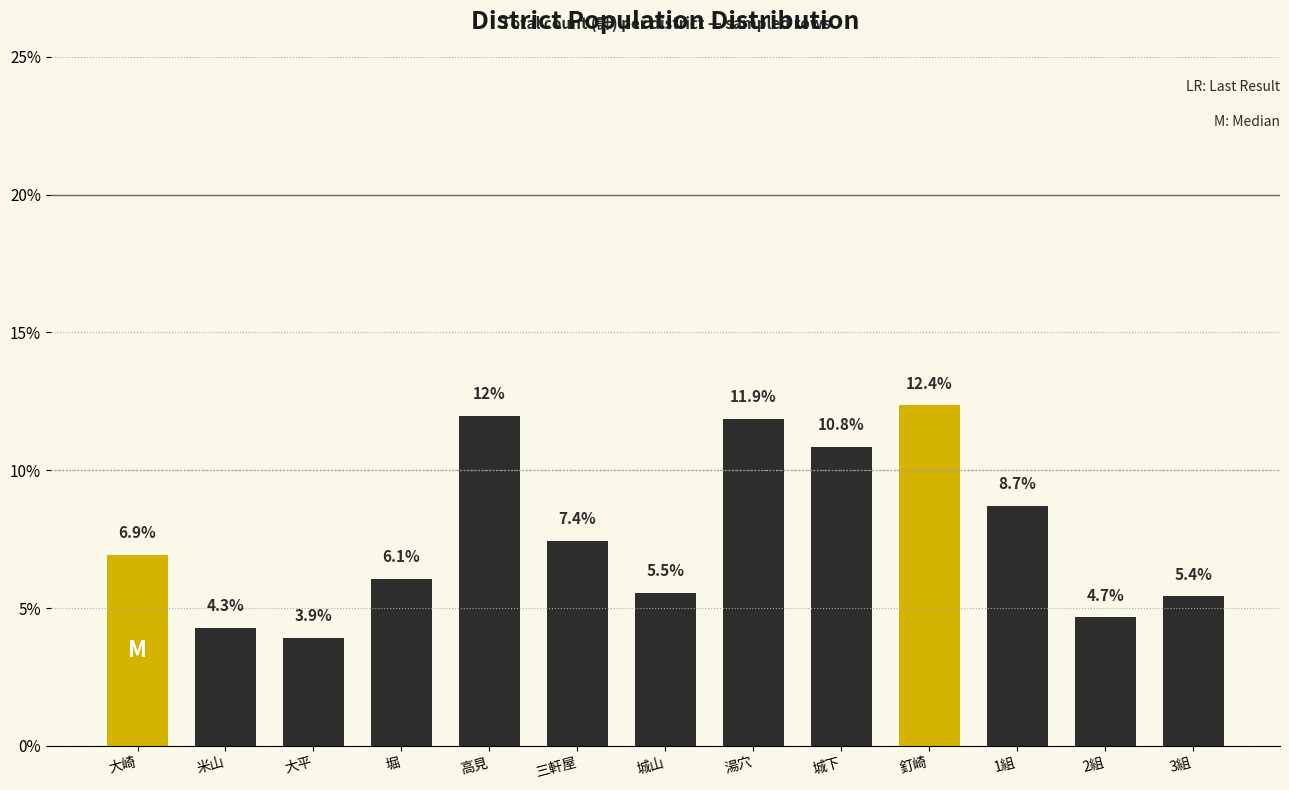

Reading left to right, transcribe all the data shown in this chart.

6.9	4.3	3.9	6.1	12.0	7.4	5.5	11.9	10.8	12.4	8.7	4.7	5.4